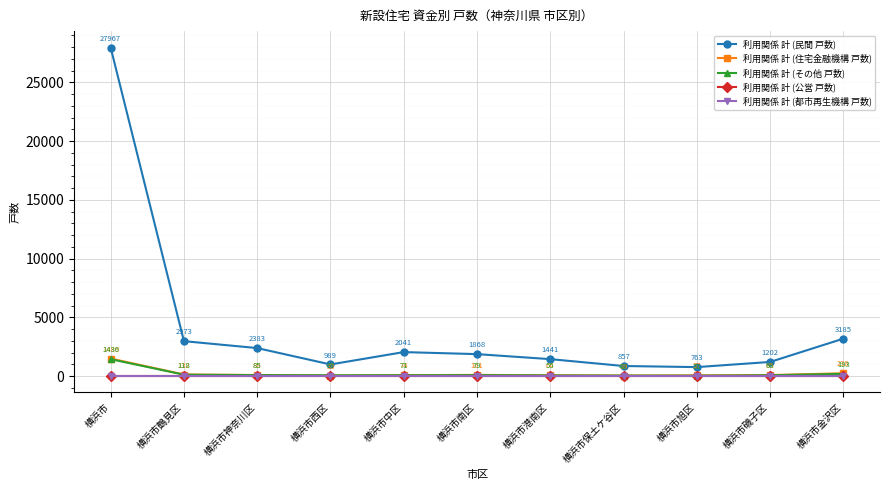

True or false: 利用関係 計 (住宅金融機構 戸数) has more than 2 points higher than both neighbors.

False